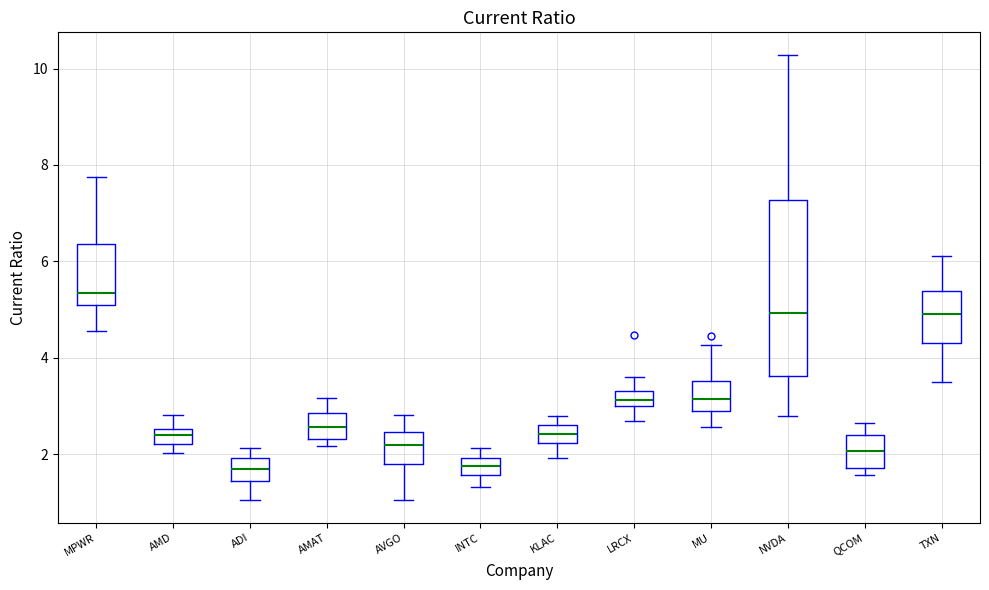

Where does the lower whisker of the box for MU end on the y-axis? The values are not printed on the chart, so give them approximately, as read against the axis.

2.6